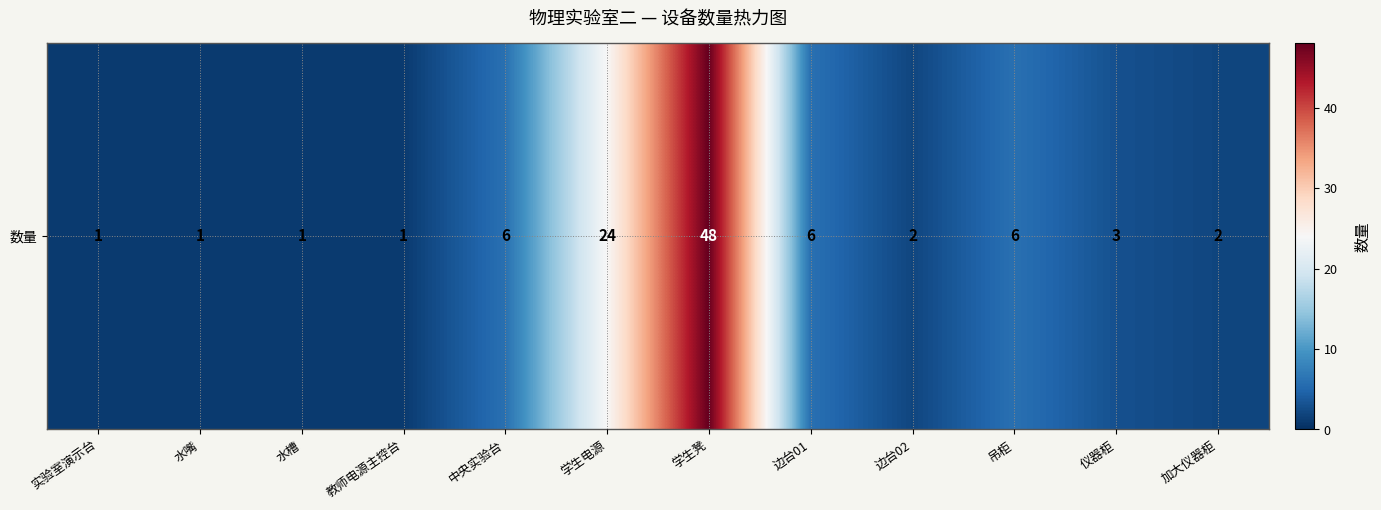

What is the minimum value shown in the chart?

1